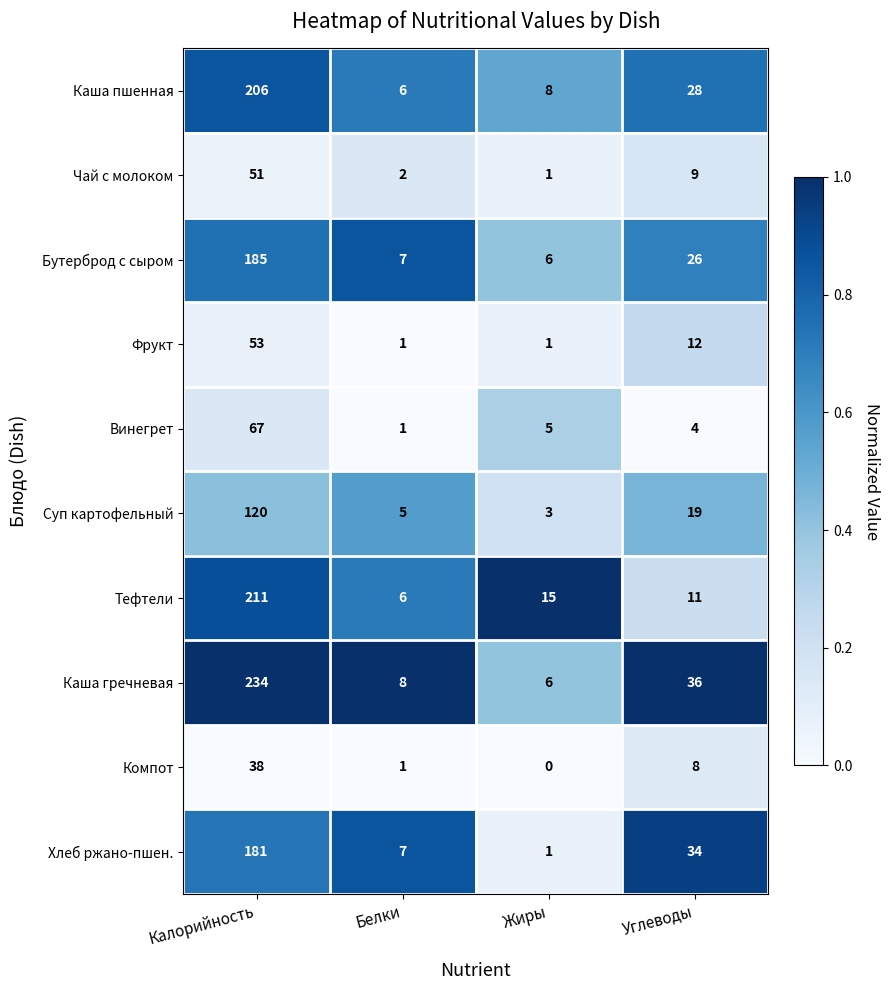

What is the highest value of the Суп картофельный series?

120